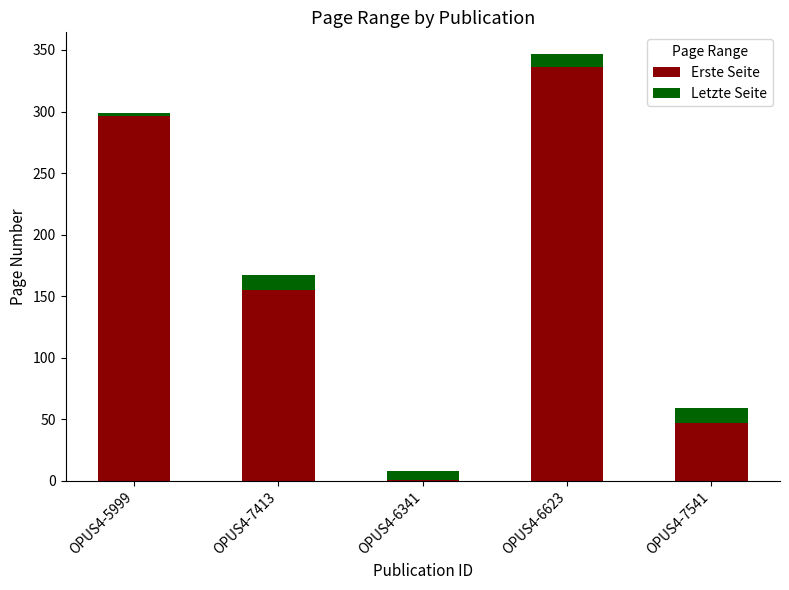

True or false: Erste Seite has a value of 155 at OPUS4-7413.

True